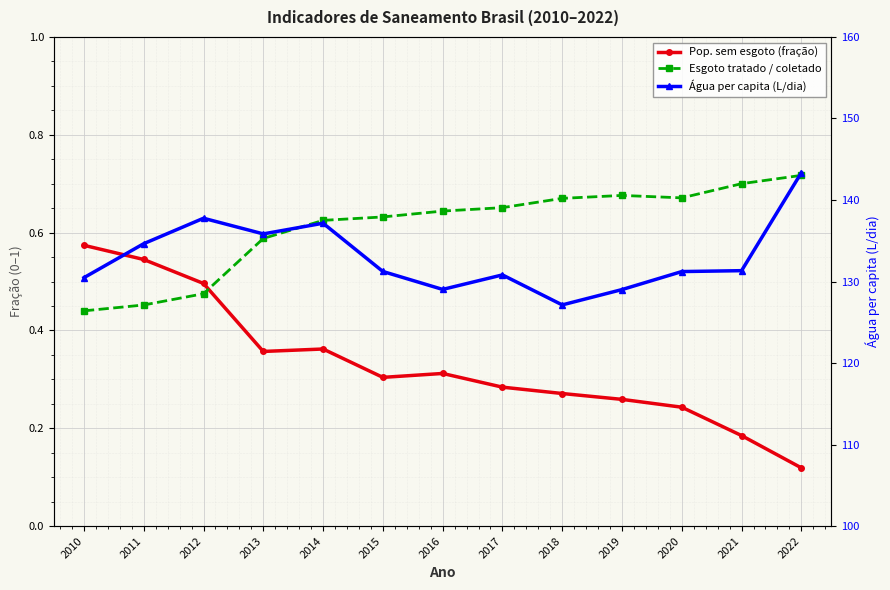

How many interior local peaks does the Esgoto tratado / coletado series have?

1